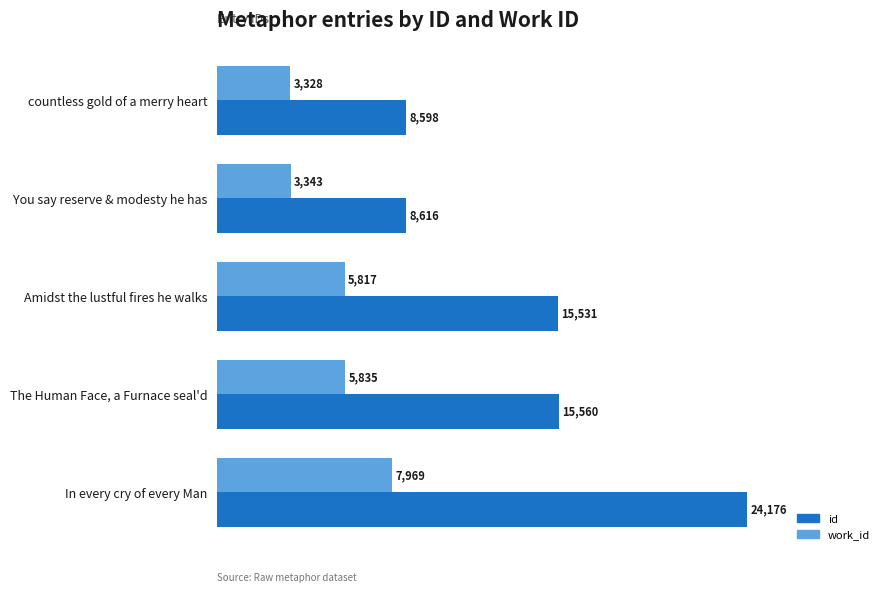

What is the sum of all id values?

72481